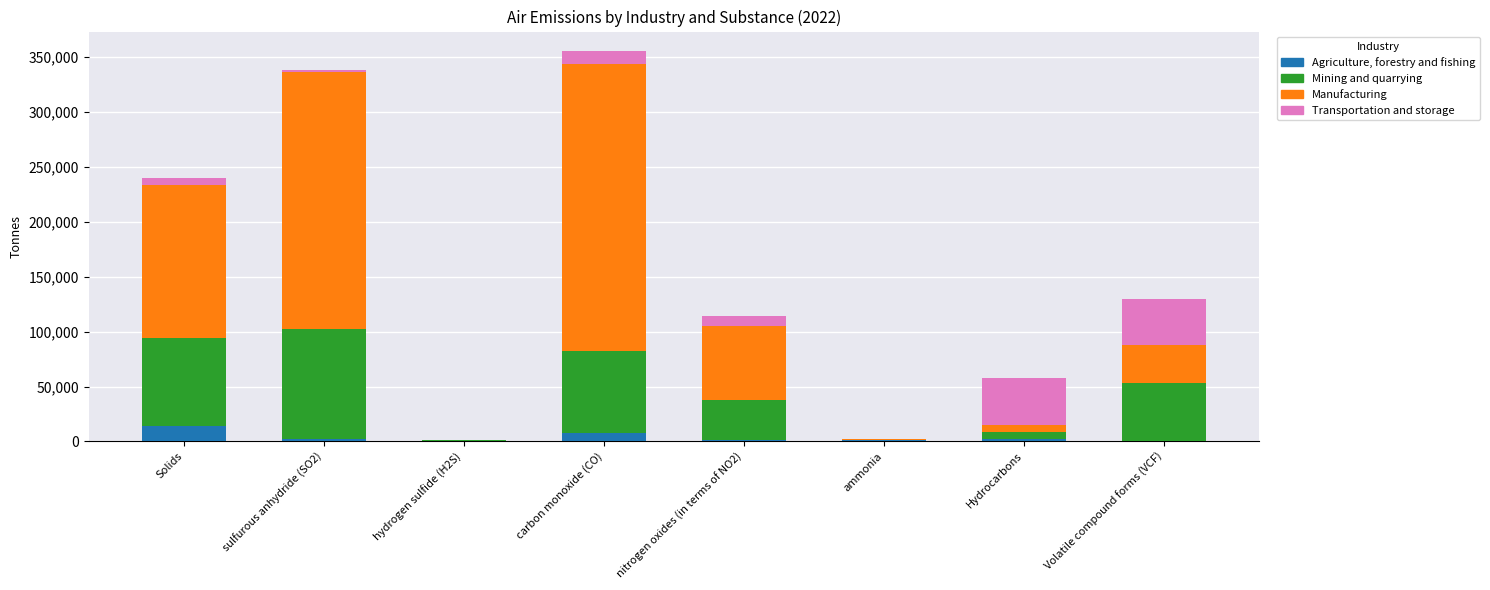

Are the bars grouped side by side (vs. stacked)?

No